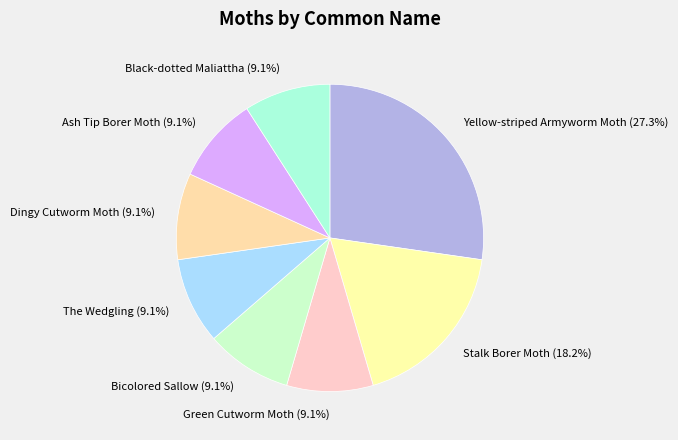

What percentage is NOT represented by The Wedgling?

90.9%